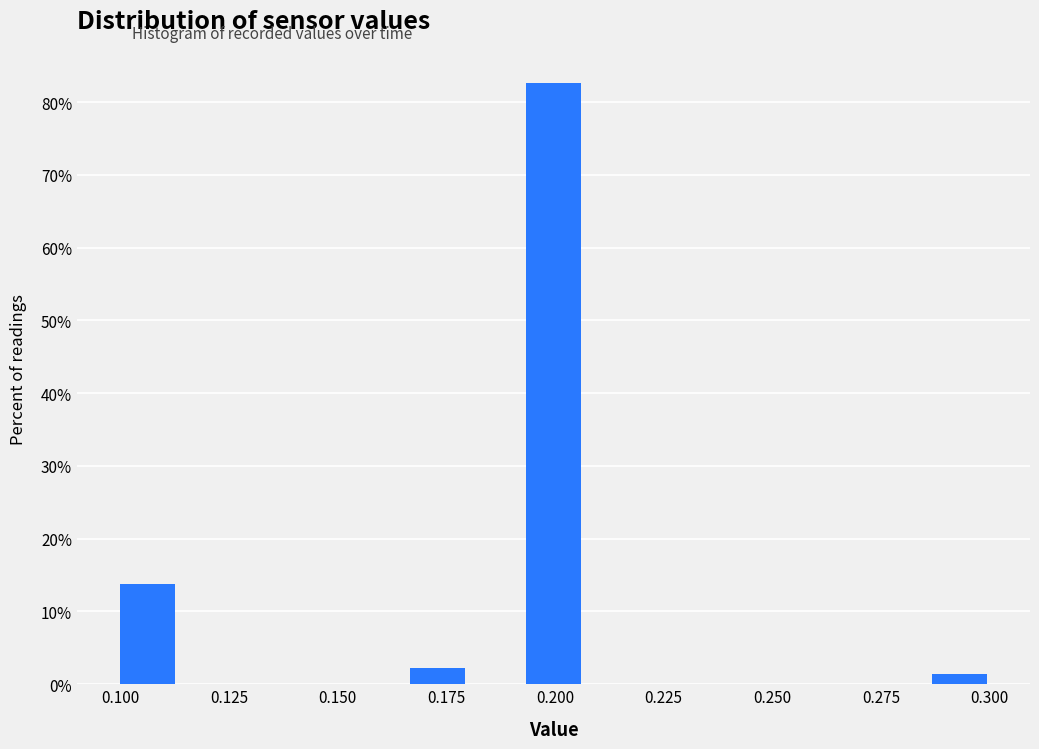

Read against the x-axis, roughly where is the centre of the tallest bar?

0.200